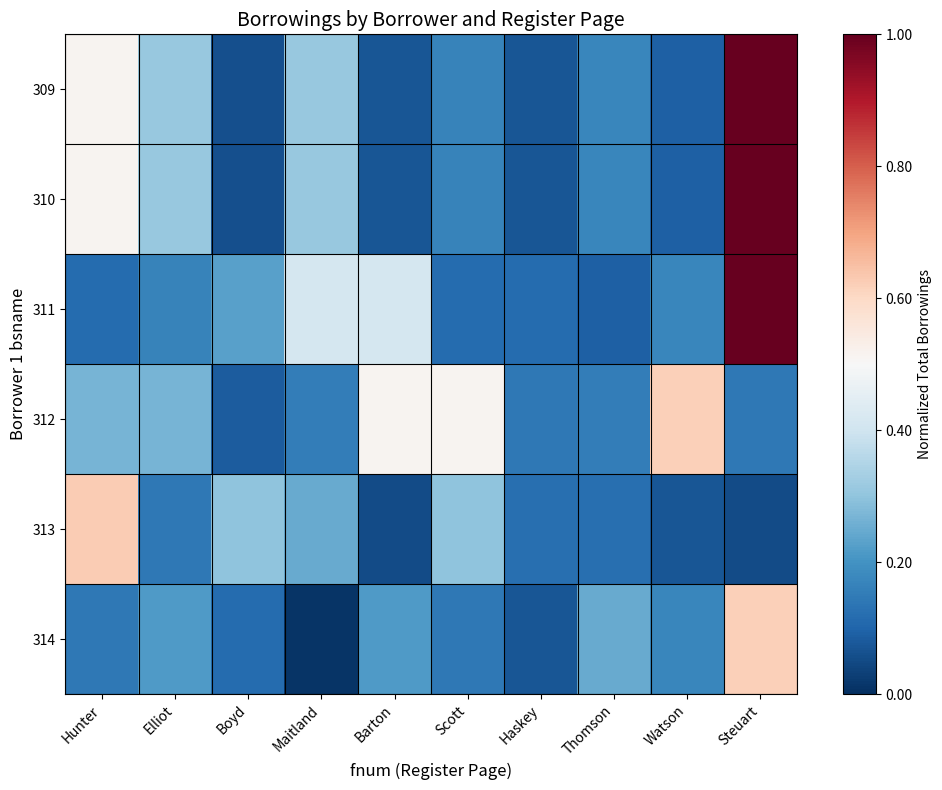

Reading left to right, transcribe all the data shown in this chart.

309: Hunter=0.5	Elliot=0.3	Boyd=0.1	Maitland=0.3	Barton=0.1	Scott=0.2	Haskey=0.1	Thomson=0.2	Watson=0.1	Steuart=1.0
310: Hunter=0.5	Elliot=0.3	Boyd=0.1	Maitland=0.3	Barton=0.1	Scott=0.2	Haskey=0.1	Thomson=0.2	Watson=0.1	Steuart=1.0
311: Hunter=0.1	Elliot=0.2	Boyd=0.2	Maitland=0.4	Barton=0.4	Scott=0.1	Haskey=0.1	Thomson=0.1	Watson=0.2	Steuart=1.0
312: Hunter=0.3	Elliot=0.3	Boyd=0.1	Maitland=0.2	Barton=0.5	Scott=0.5	Haskey=0.1	Thomson=0.2	Watson=0.6	Steuart=0.1
313: Hunter=0.6	Elliot=0.1	Boyd=0.3	Maitland=0.2	Barton=0.1	Scott=0.3	Haskey=0.1	Thomson=0.1	Watson=0.1	Steuart=0.1
314: Hunter=0.1	Elliot=0.2	Boyd=0.1	Maitland=0.0	Barton=0.2	Scott=0.1	Haskey=0.1	Thomson=0.2	Watson=0.2	Steuart=0.6